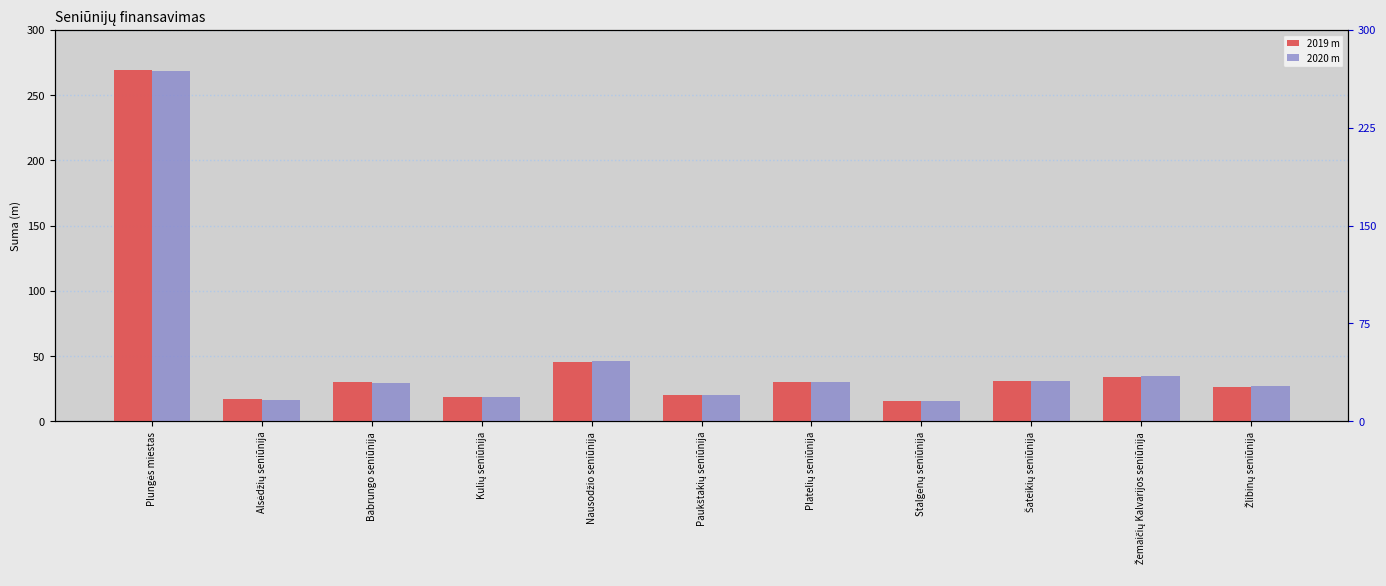

Which label corresponds to the largest value in the chart?

Plungės miestas